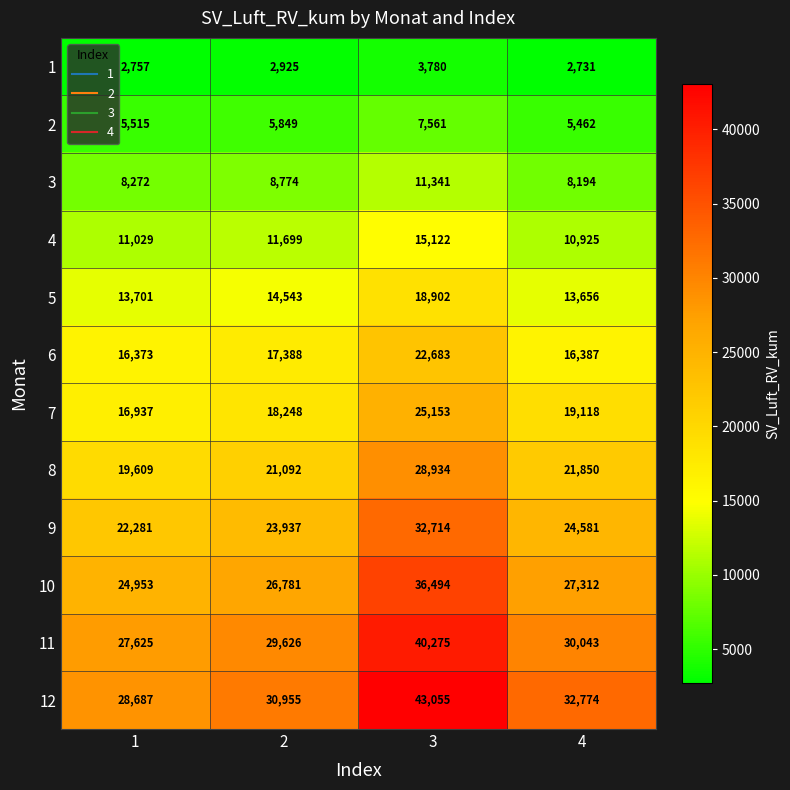

What is the difference between the maximum and second lowest values in the 3 series?

3069